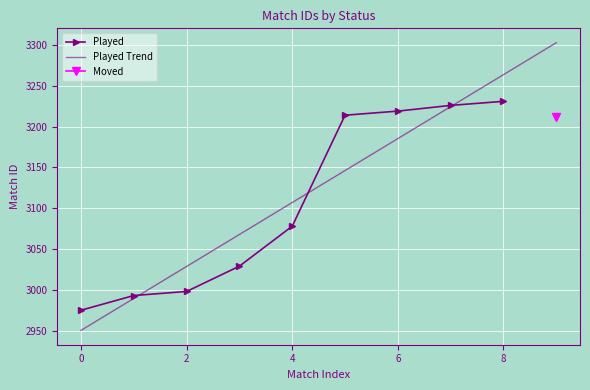

Reading left to right, list all the values displayed in this chart.

2975	2993	2998	3029	3078	3214	3219	3226	3231